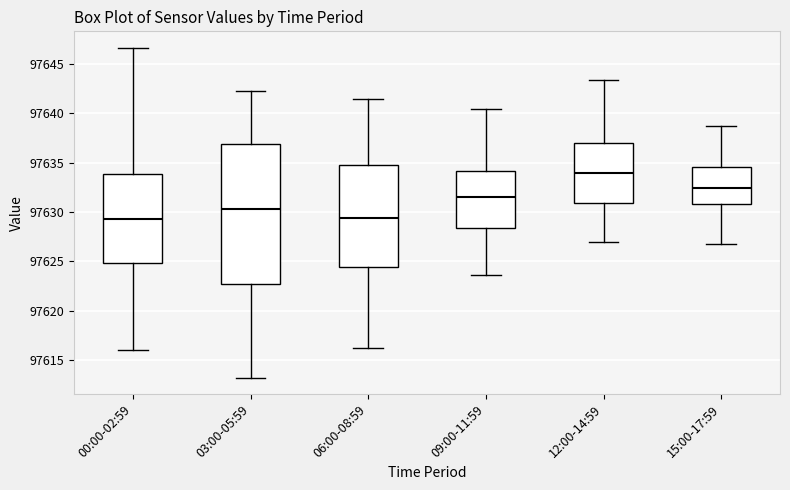

Where does the upper whisker of the box for 06:00-08:59 end on the y-axis? The values are not printed on the chart, so give them approximately, as read against the axis.

97641.5